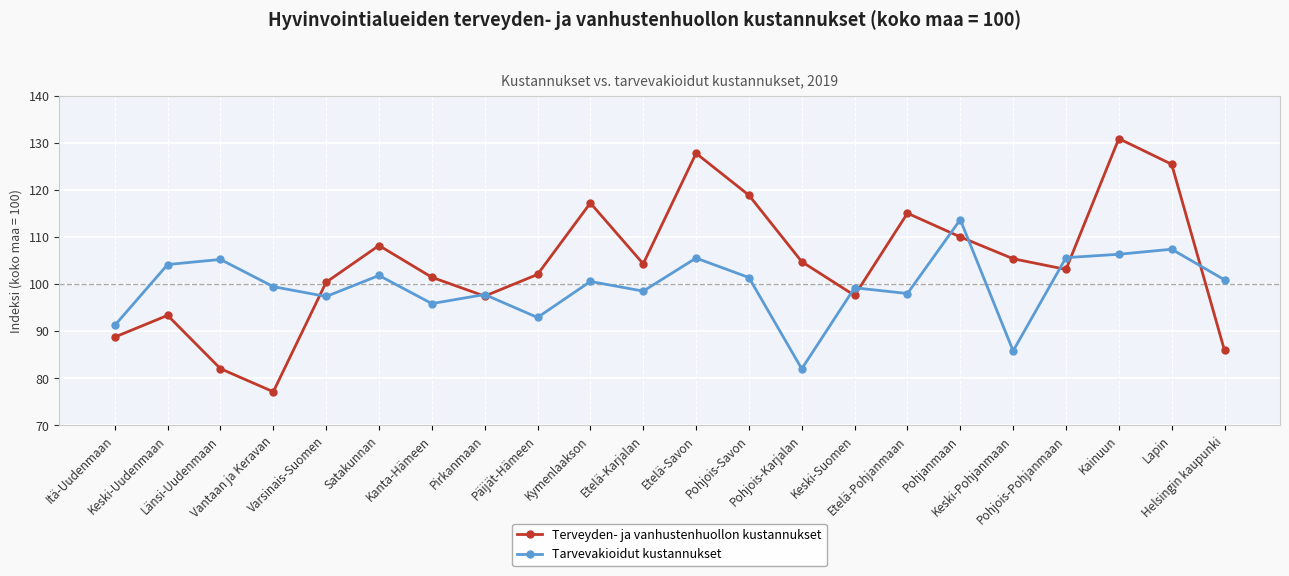

Where is the first local maximum for Tarvevakioidut kustannukset?

Länsi-Uudenmaan